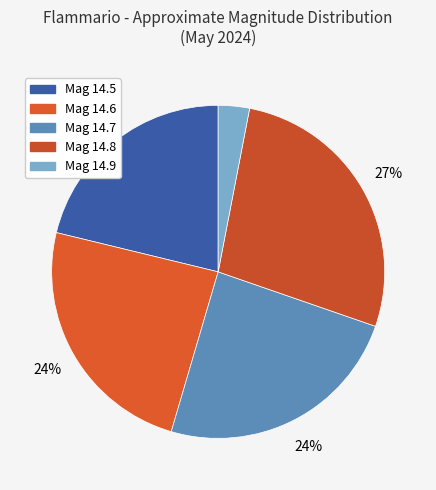

How many segments does this pie chart have?

5